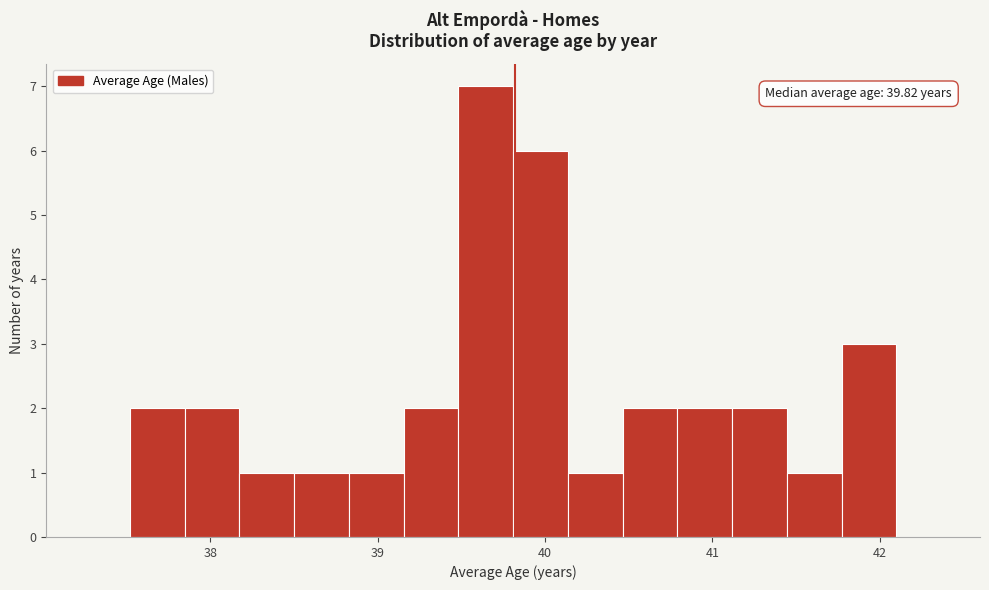

Around what value on the x-axis is the tallest bar? Give the approximate position of its centre, as read against the axis.

39.6